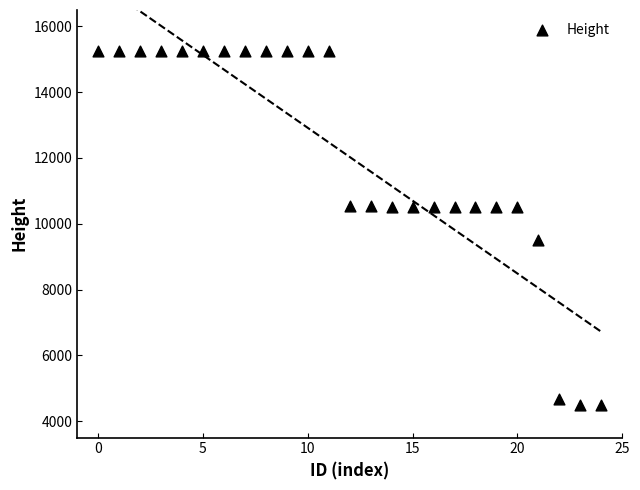

What is the range of Y values (max minus min)?

10762